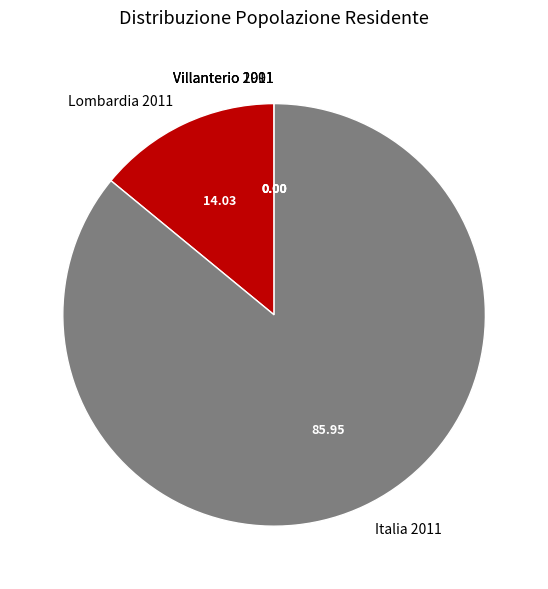

Does Italia 2011 account for over 50% of the chart?

Yes